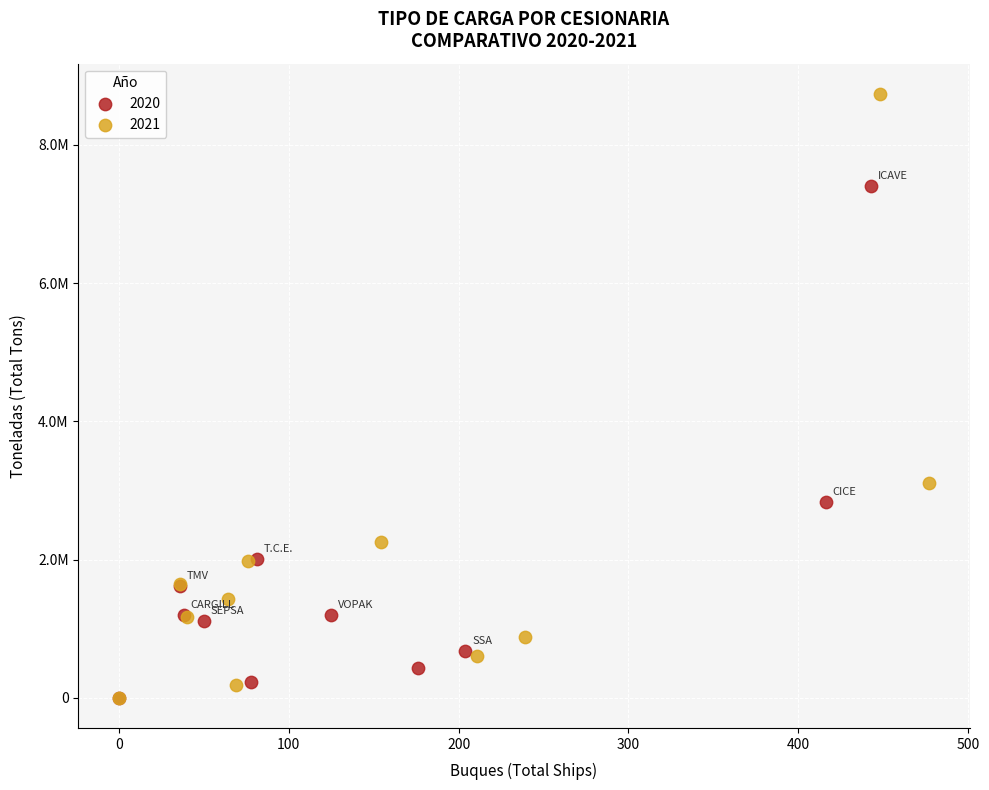

What are all the series names shown in the legend?

2020, 2021